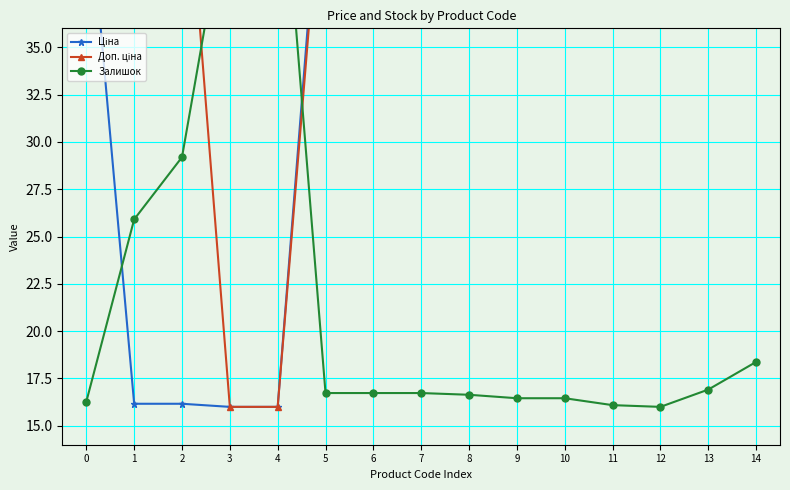

At which category is the sum across all series the highest?

5